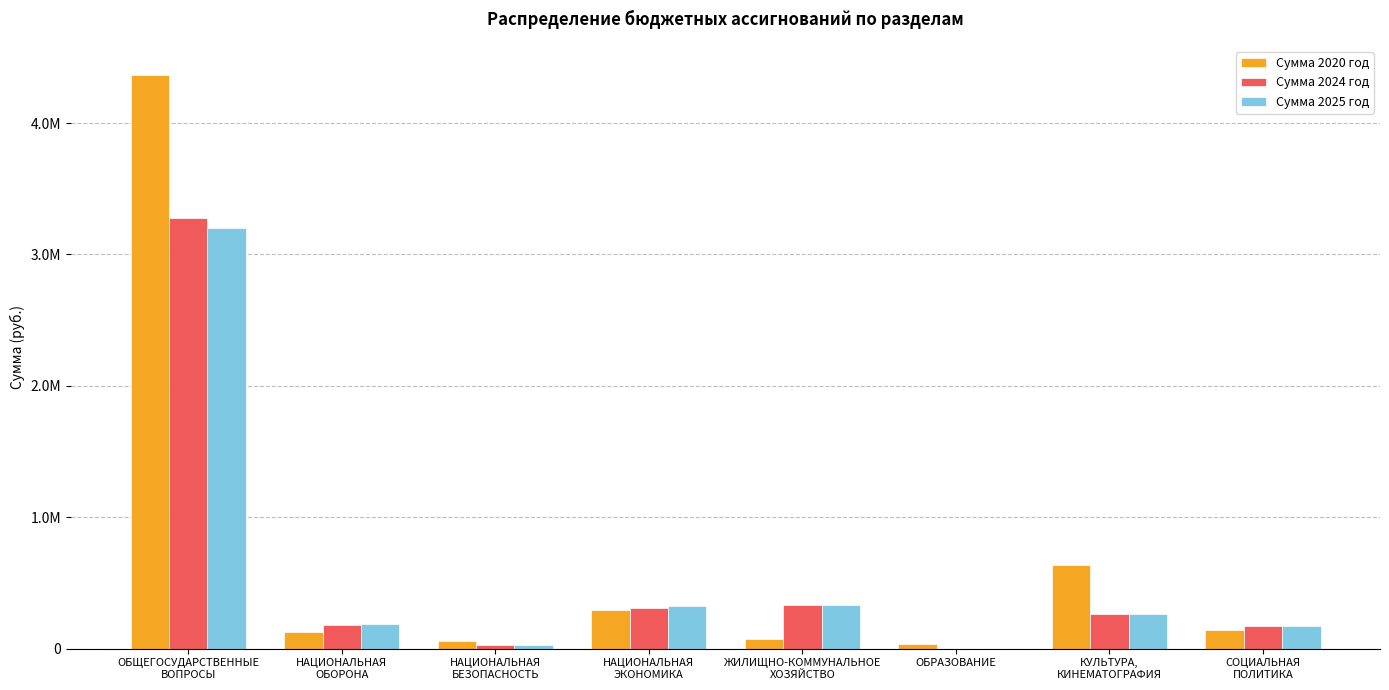

Which series has the widest spread of values?

Сумма 2020 год